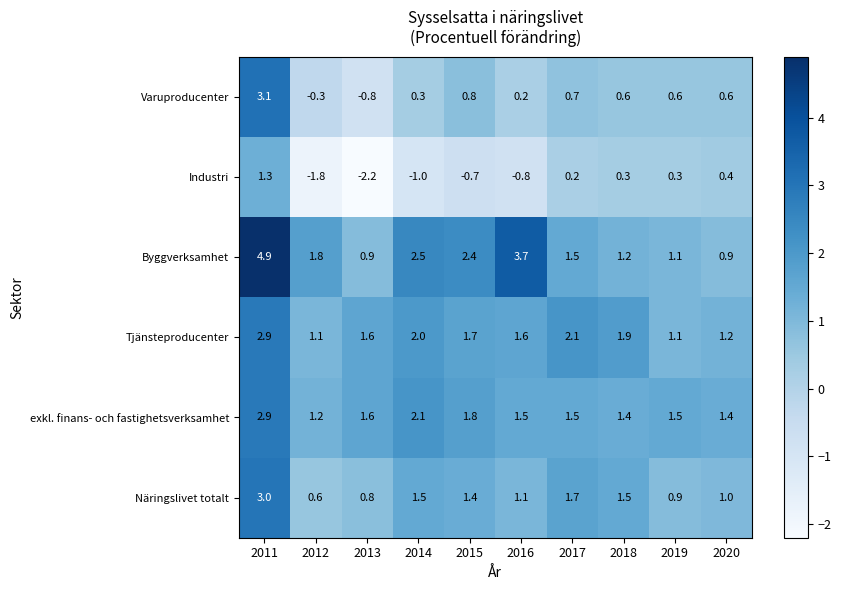

Which series has the largest total across all categories?

Byggverksamhet